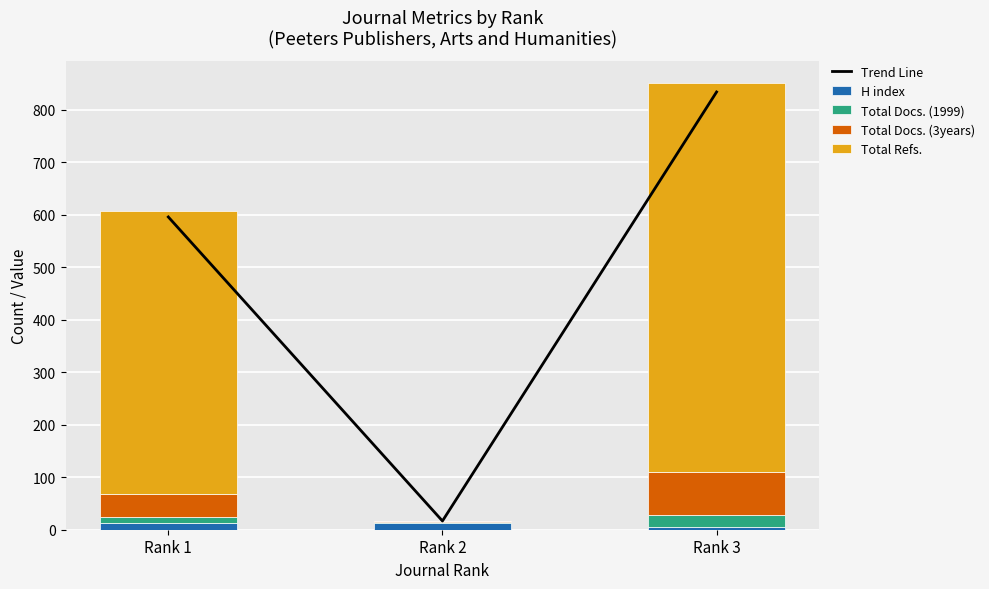

Read the Total Refs. value at Rank 3.

741.0